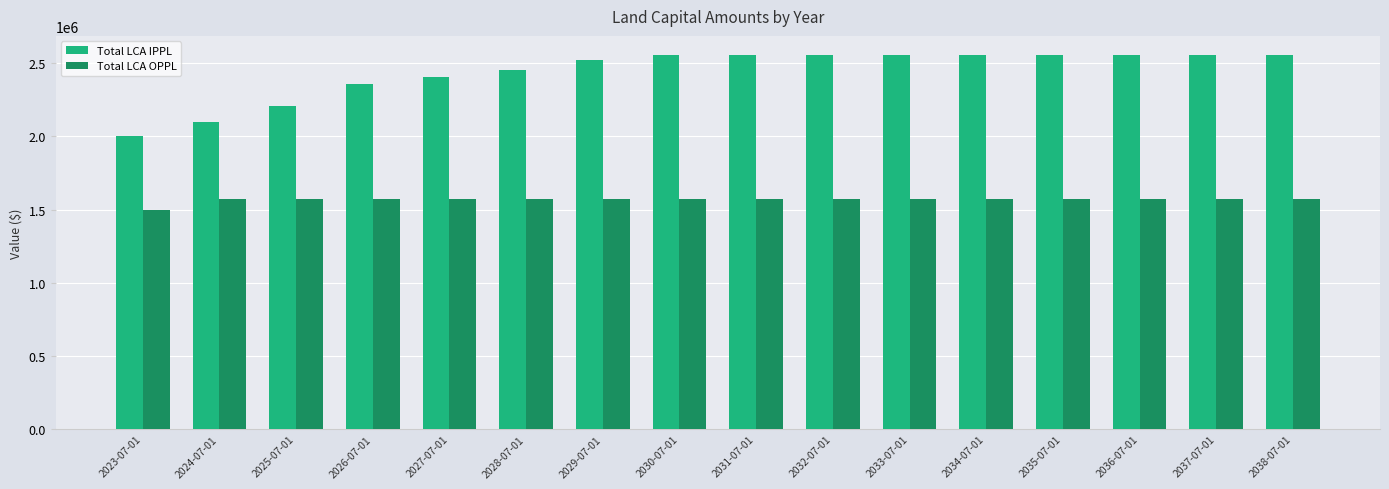

Which series has the largest total across all categories?

Total LCA IPPL